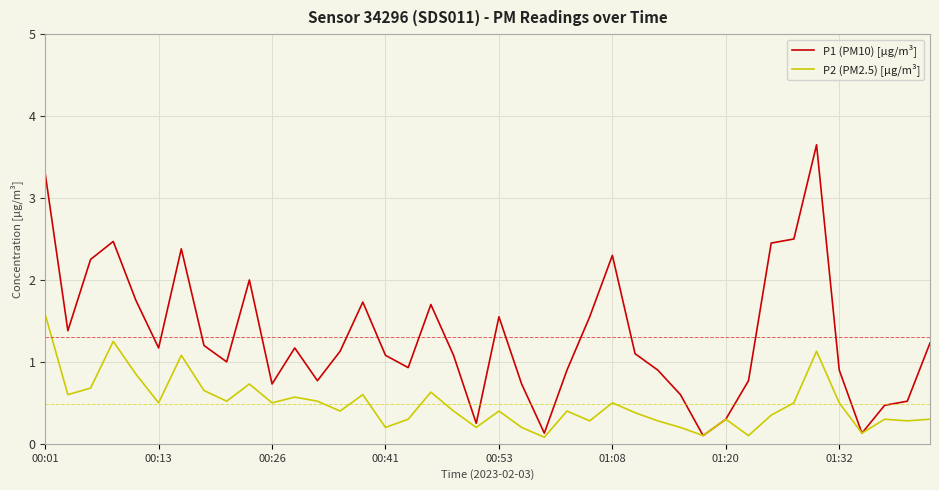

List the series in order of their peak value, highest first.

P1 (PM10) [µg/m³], P2 (PM2.5) [µg/m³]